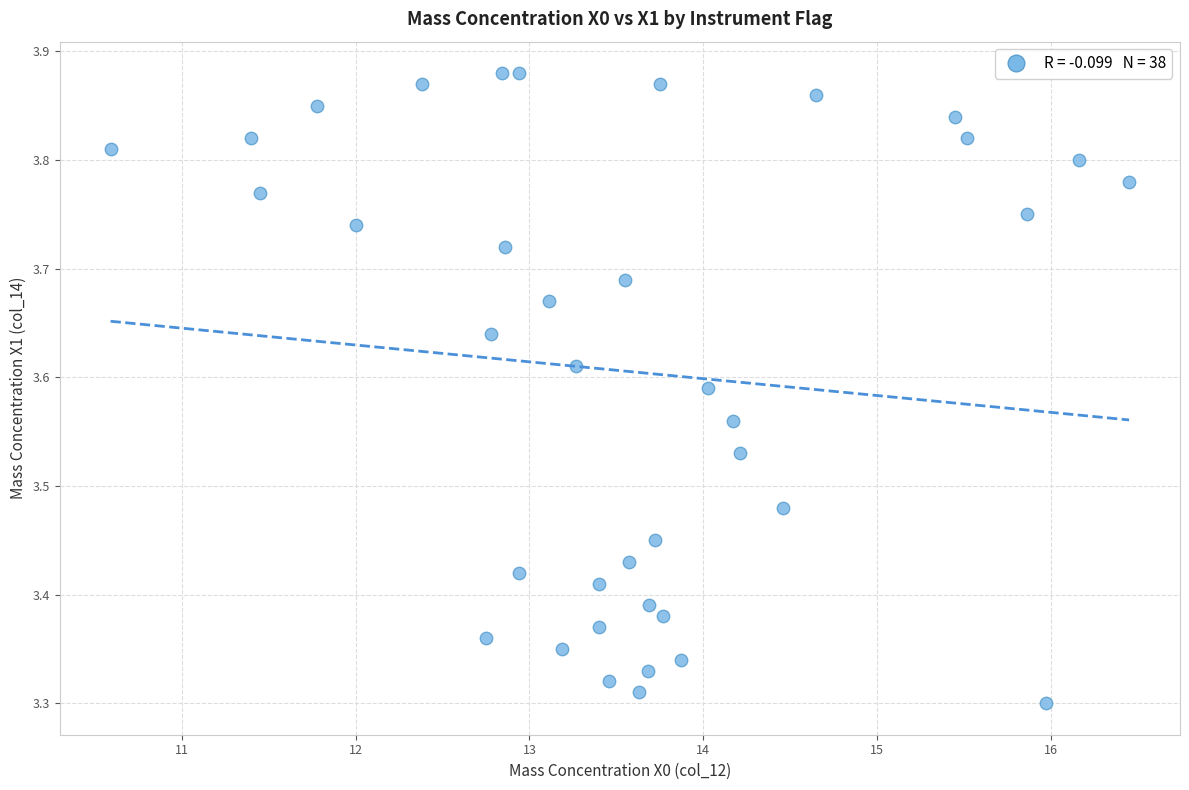

What is the range of Y values (max minus min)?

0.6